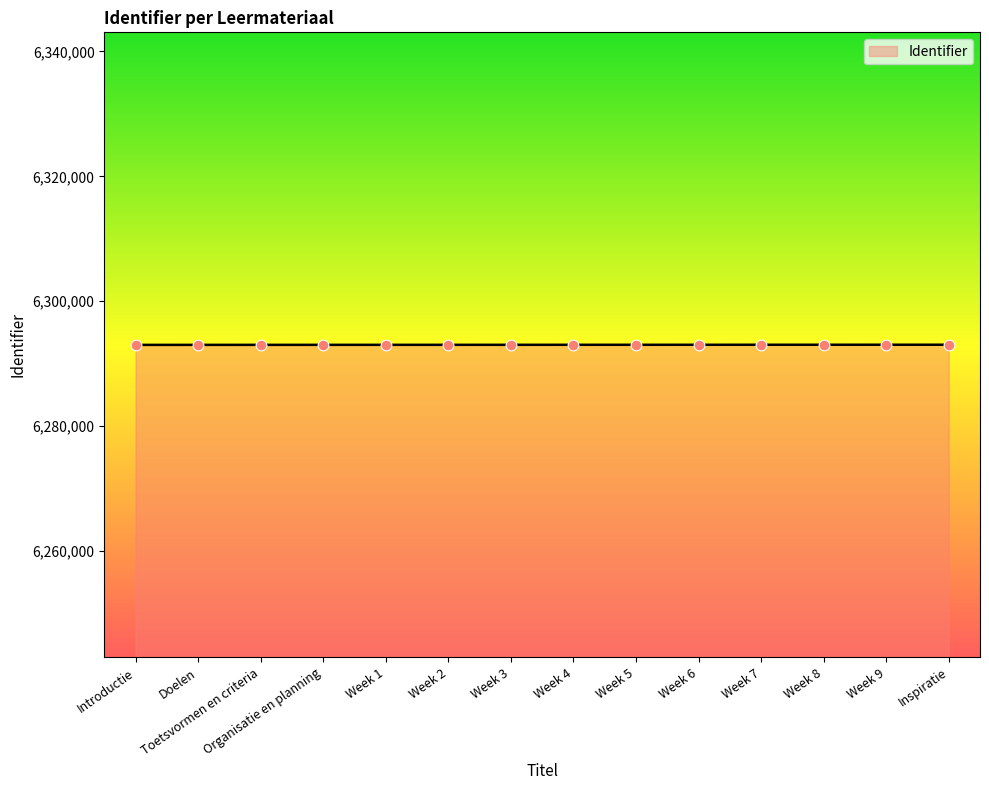

Approximately how many times larger is the value at Week 6 compared to Inspiratie?

1.0